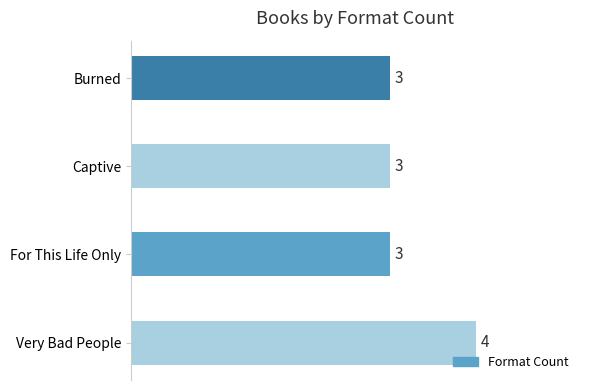

How many categories are shown in the chart?

4